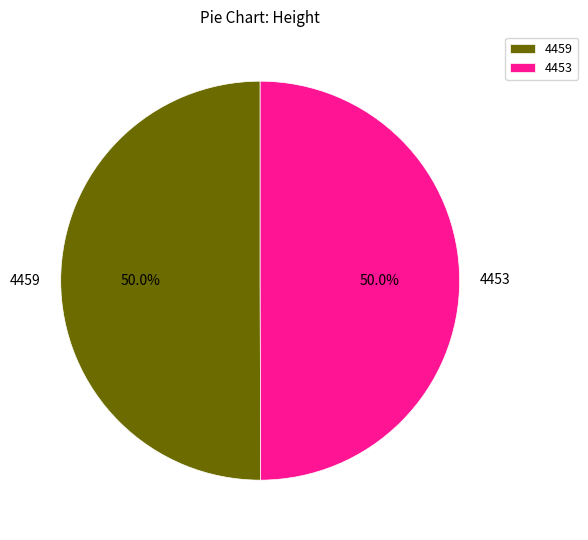

The 4453 slice represents 41% of the pie. True or false?

False